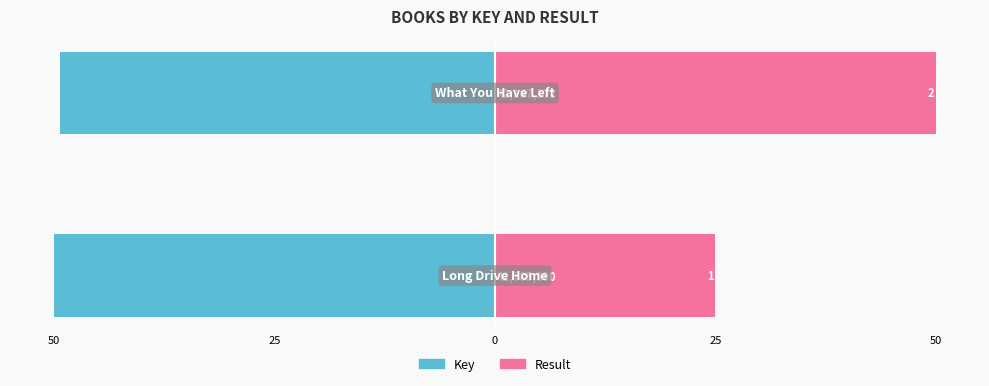

Reading left to right, transcribe all the data shown in this chart.

Key: -50.0	-49.3
Result: 25.0	50.0